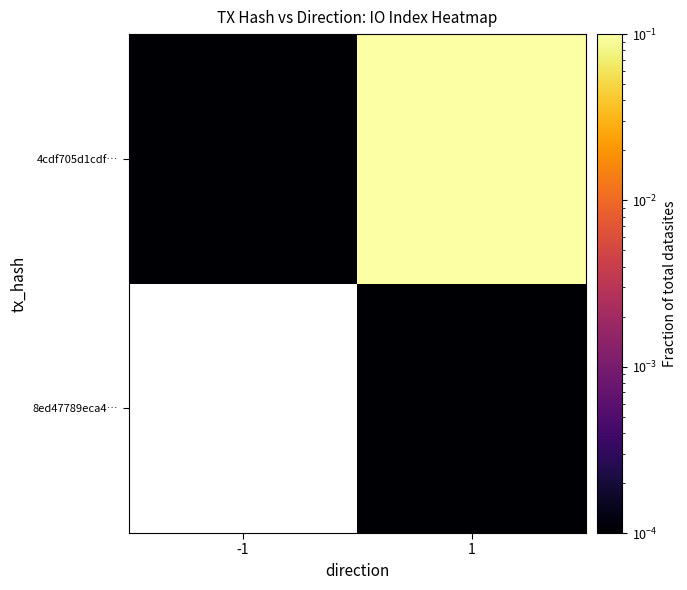

What is the total value across all series at 1?

1.0